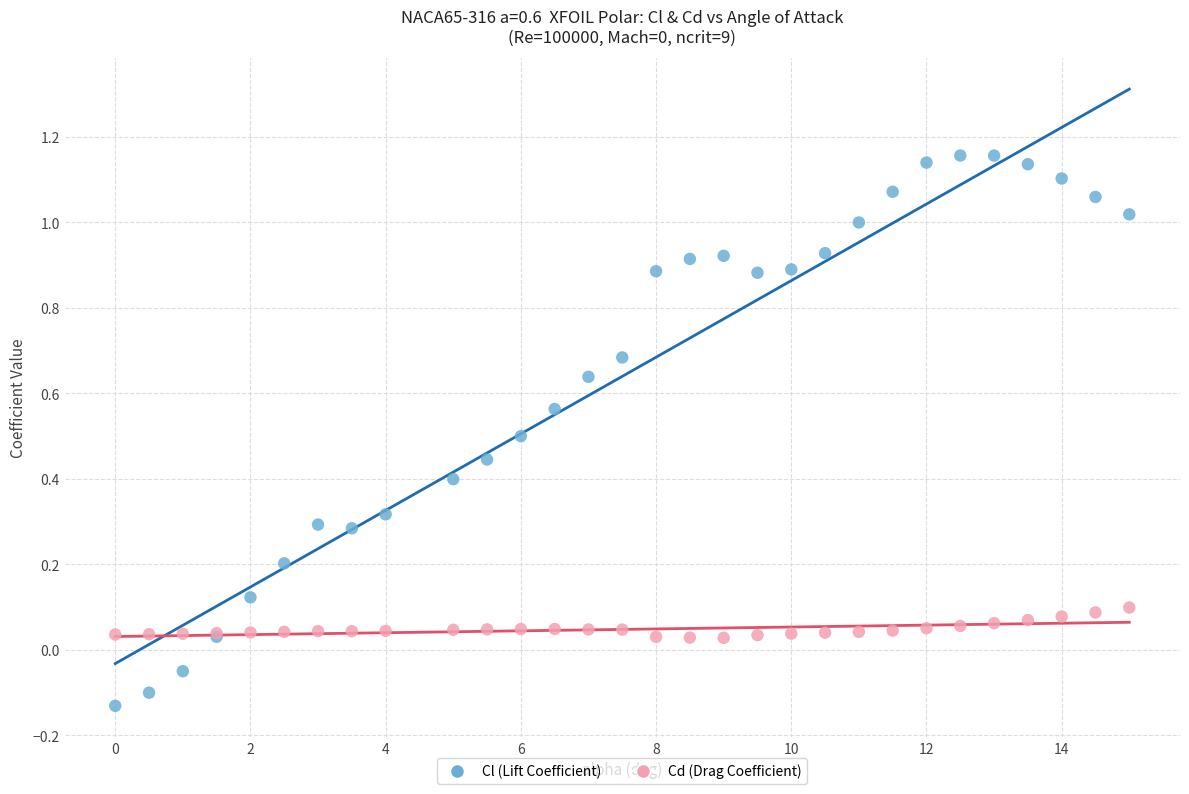

Which series has the widest spread of Y values?

Cl (Lift Coefficient)